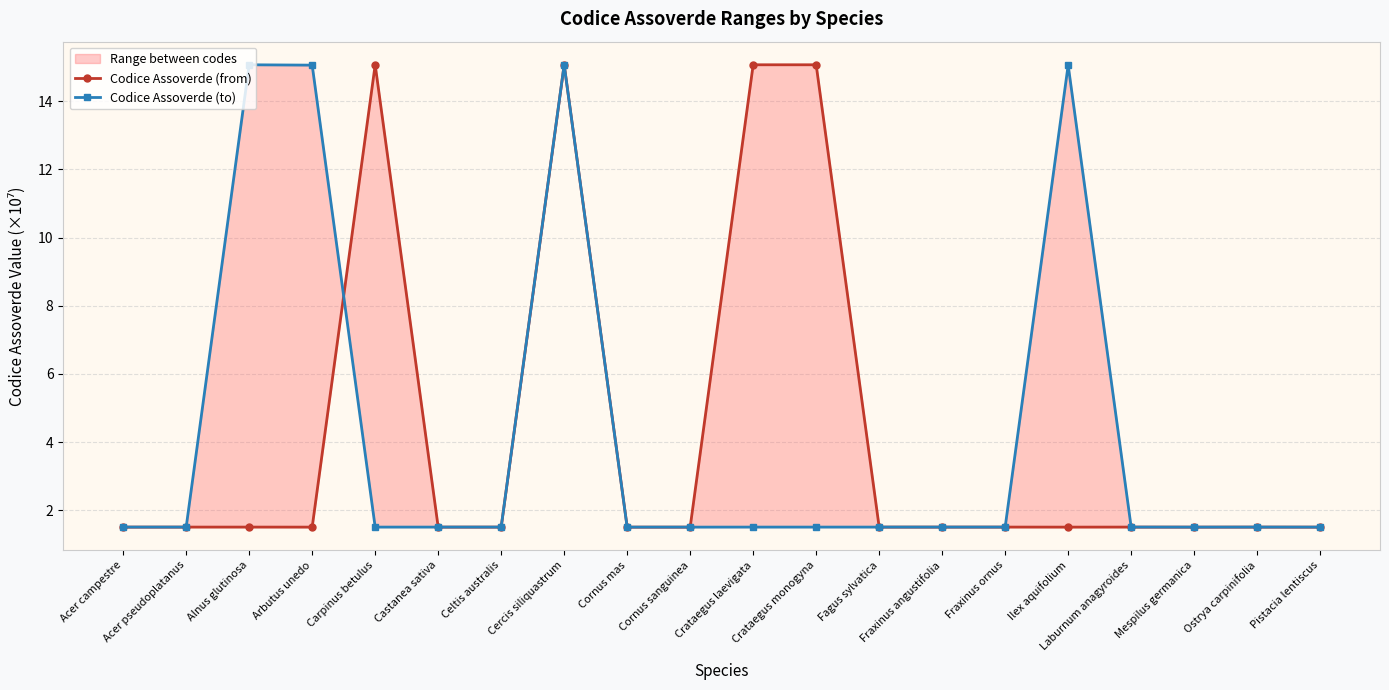

Is the value of Codice Assoverde (to) at Fraxinus ornus greater than the value of Codice Assoverde (from) at Ilex aquifolium?

Yes